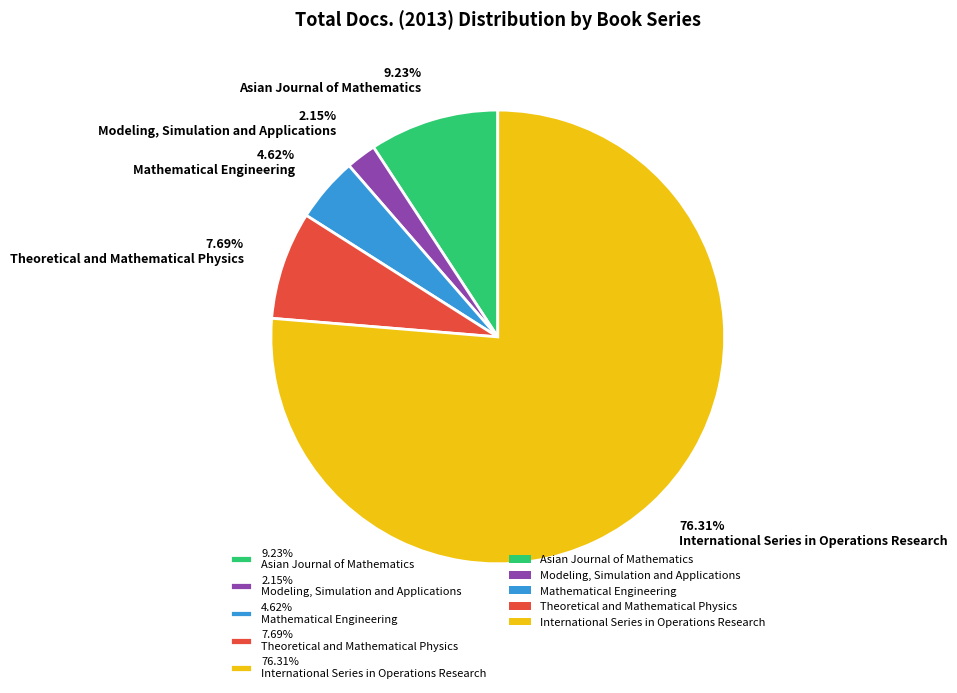

Which category has the biggest portion of the pie?

76.31% International Series in Operations Research